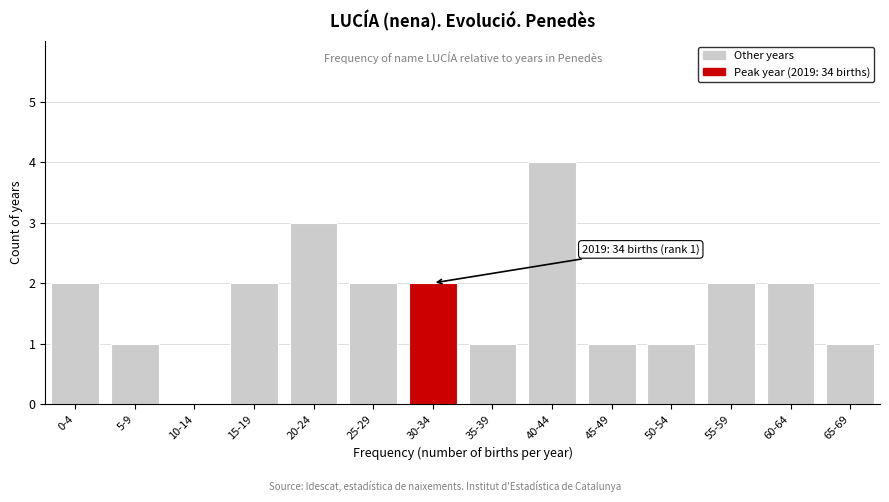

Reading right to left, what are all the values shown in this chart?

65-69=1	60-64=2	55-59=2	50-54=1	45-49=1	40-44=4	35-39=1	30-34=2	25-29=2	20-24=3	15-19=2	10-14=0	5-9=1	0-4=2